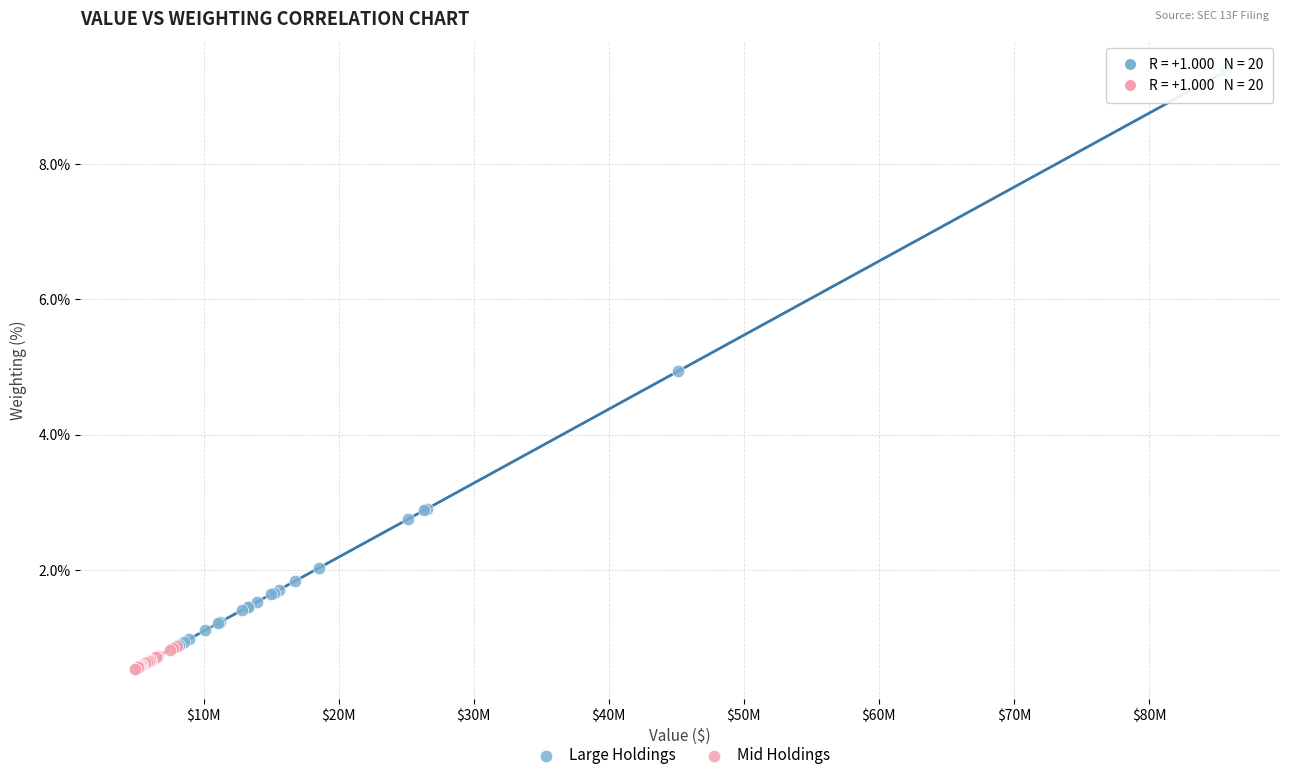

Which series reaches the maximum Y coordinate?

Large Holdings